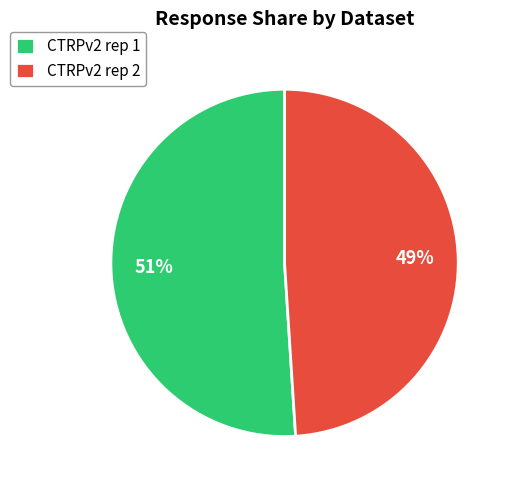

Which category has the biggest portion of the pie?

CTRPv2 rep 1